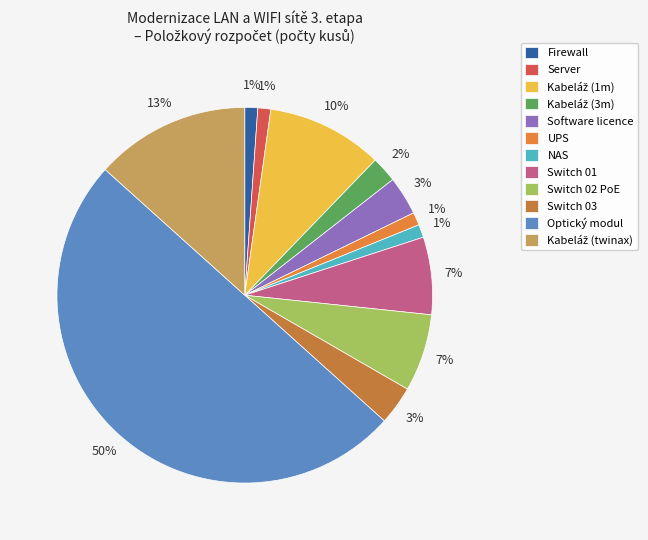

How many segments does this pie chart have?

12